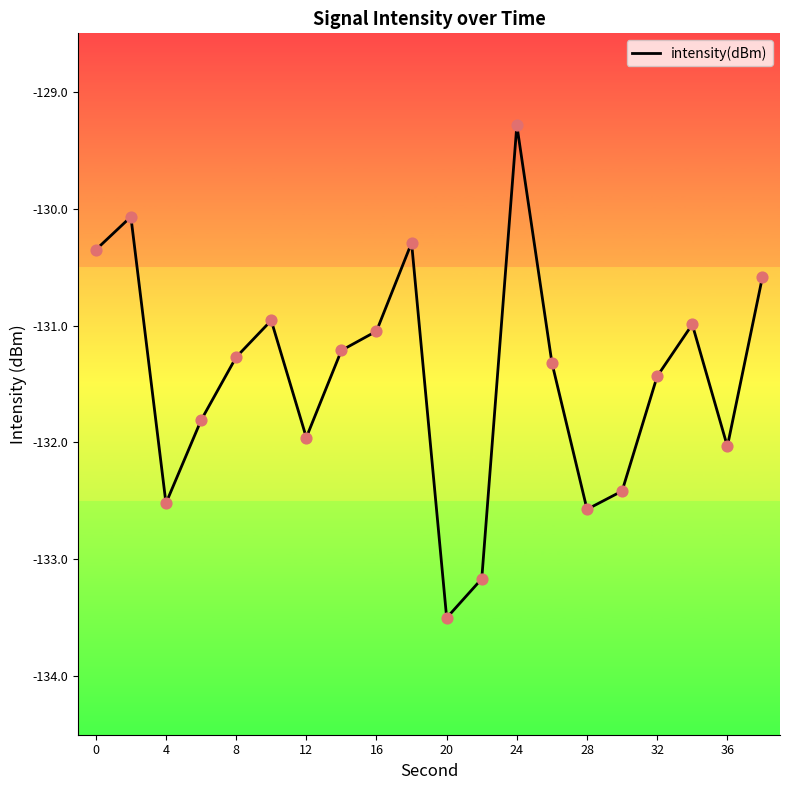

What is the difference between the maximum and minimum values?

4.2